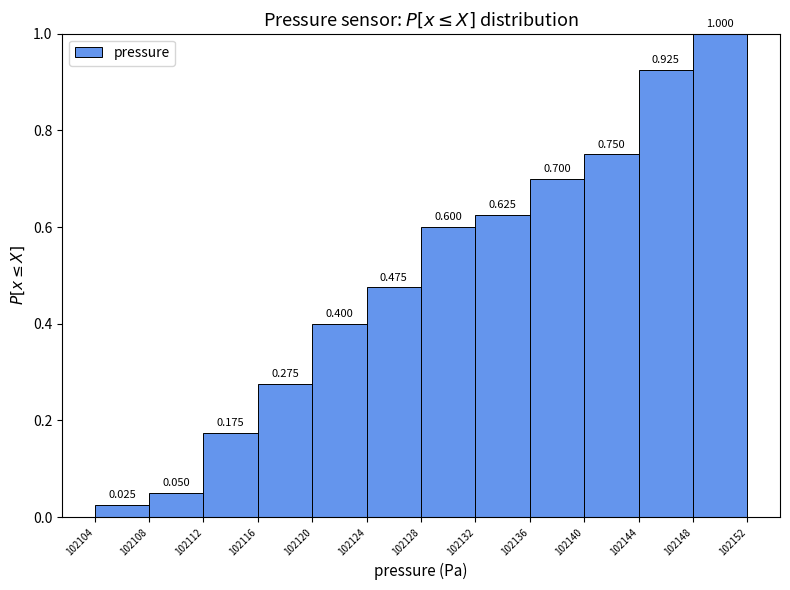

Over which range of the x-axis is the bar tallest?

102148 to 102152